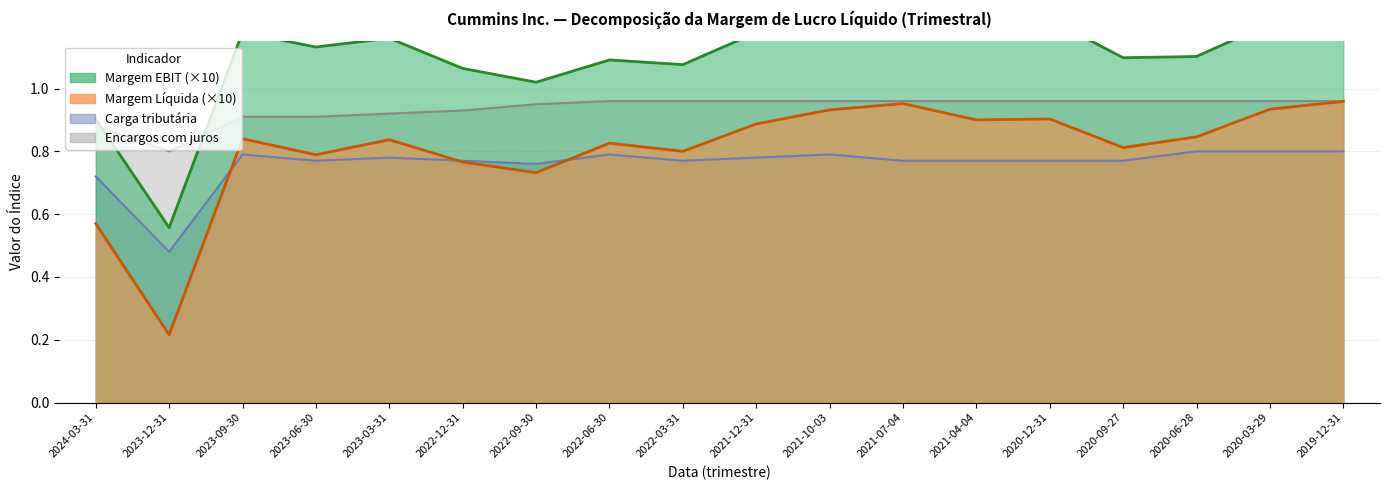

True or false: Carga tributária has a value of 0.7 at 2024-03-31.

True